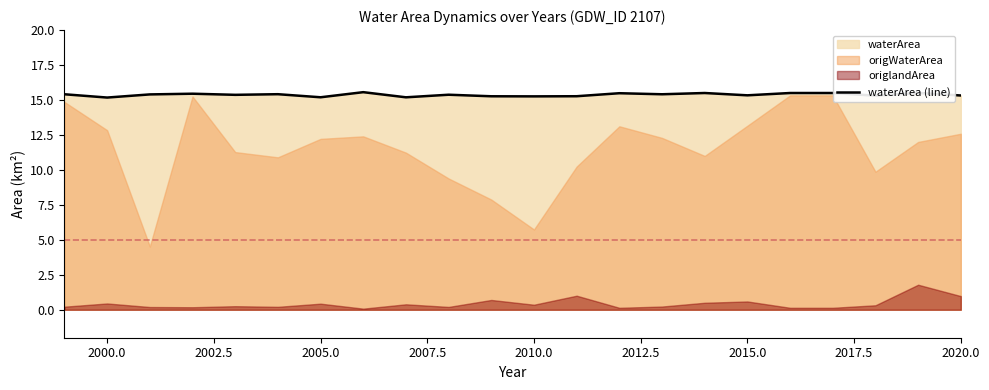

Reading right to left, what are all the values shown in this chart?

15.3	15.5	15.3	15.5	15.5	15.3	15.5	15.4	15.5	15.3	15.3	15.3	15.4	15.2	15.6	15.2	15.4	15.4	15.4	15.4	15.2	15.4